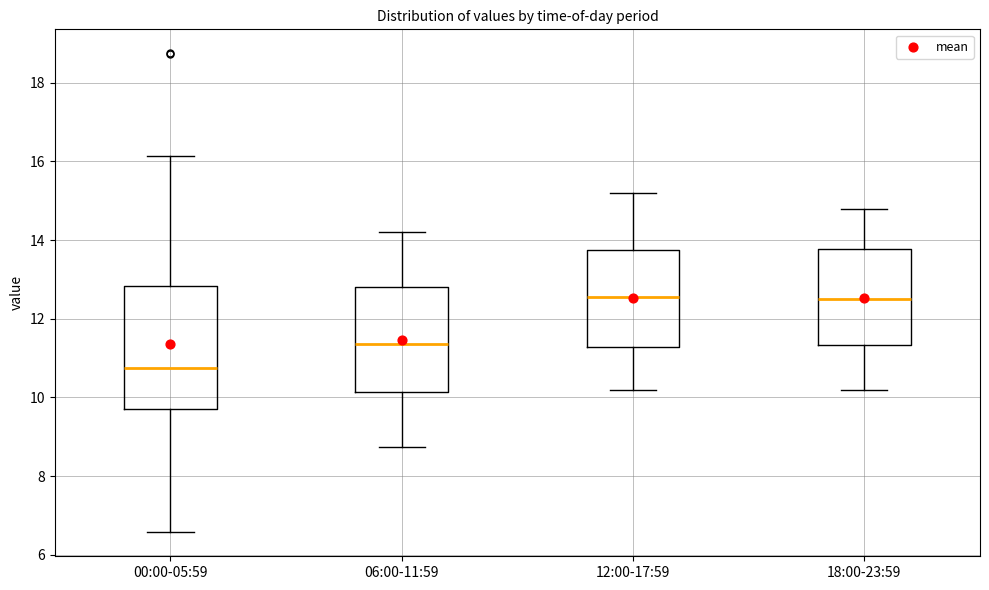

Comparing the boxes themselves (not the whiskers), which one is the tallest?

00:00-05:59